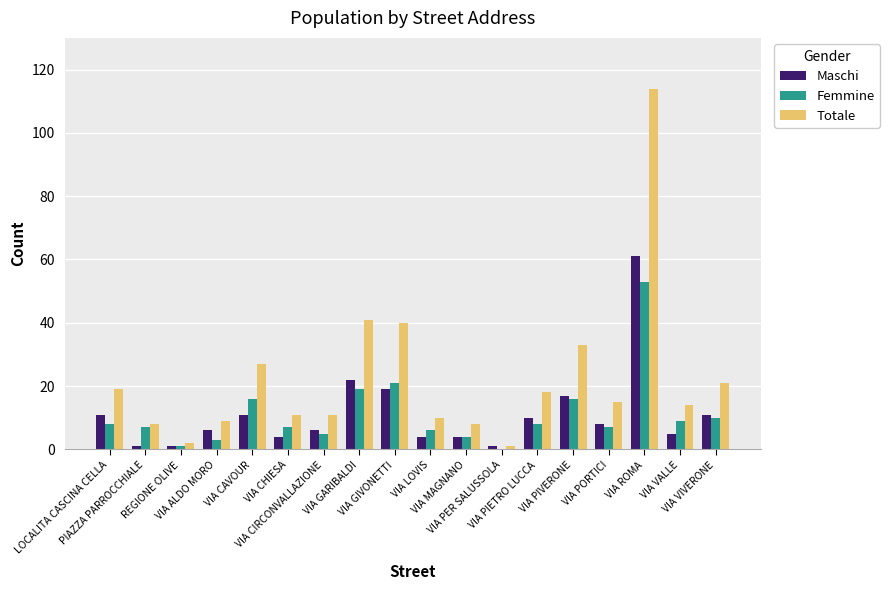

Which series has the largest total across all categories?

Totale